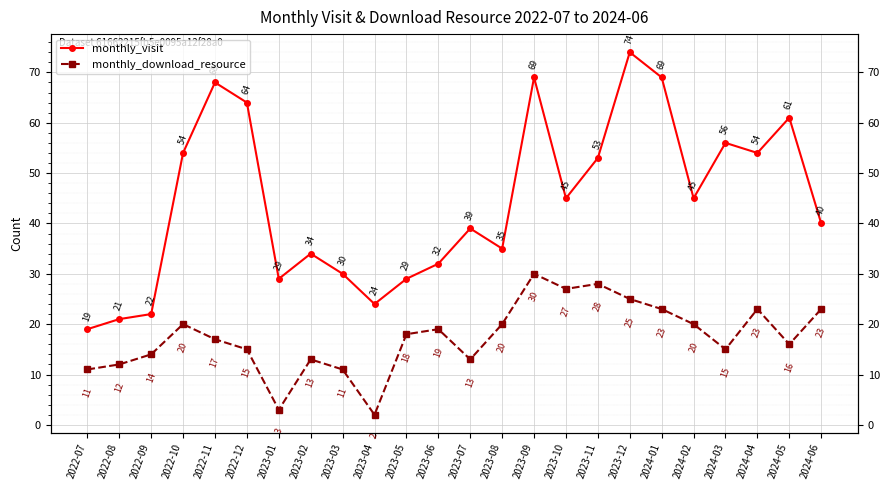

True or false: monthly_download_resource and monthly_visit cross at least once.

False